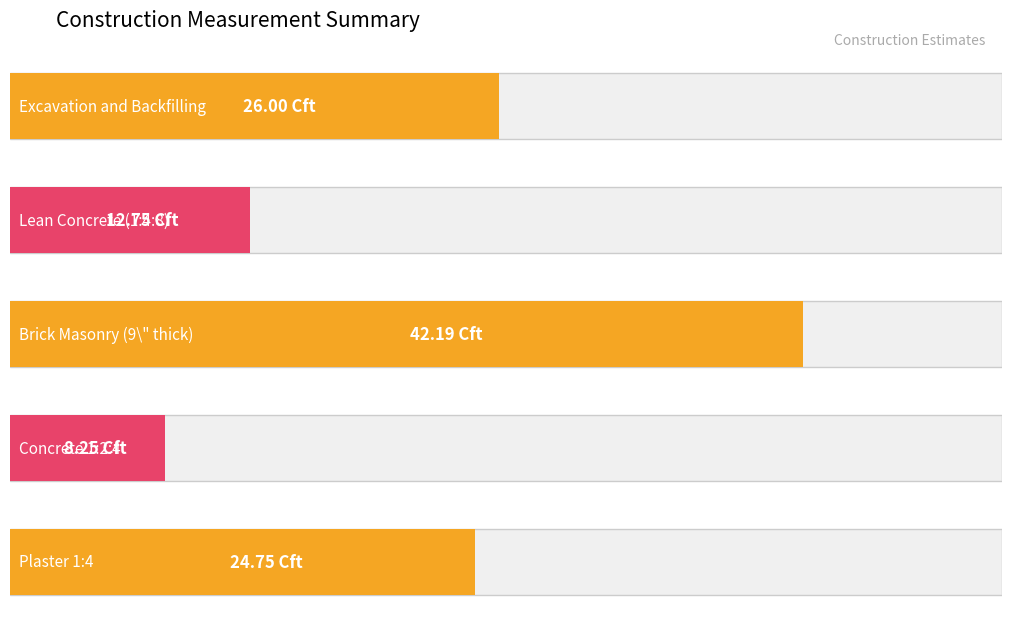

Count the number of values greater than 24.

3